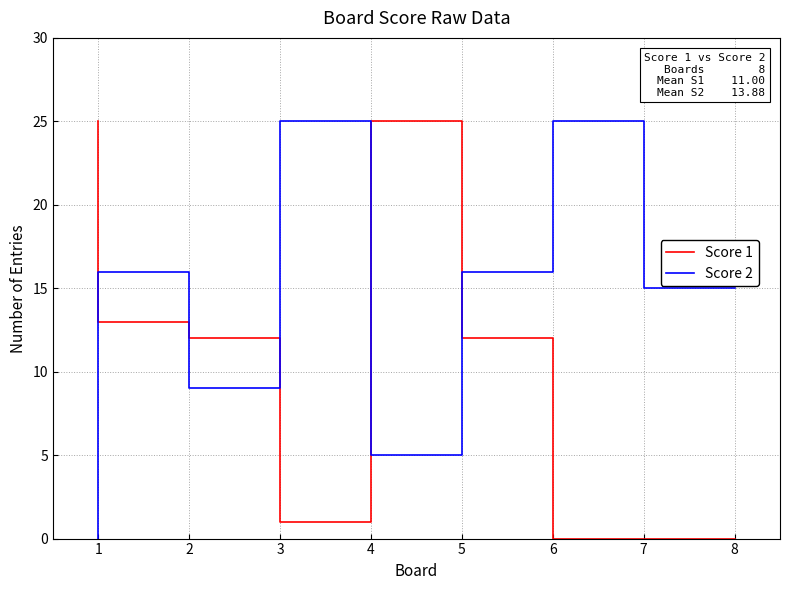

At which category is the sum across all series the highest?

5